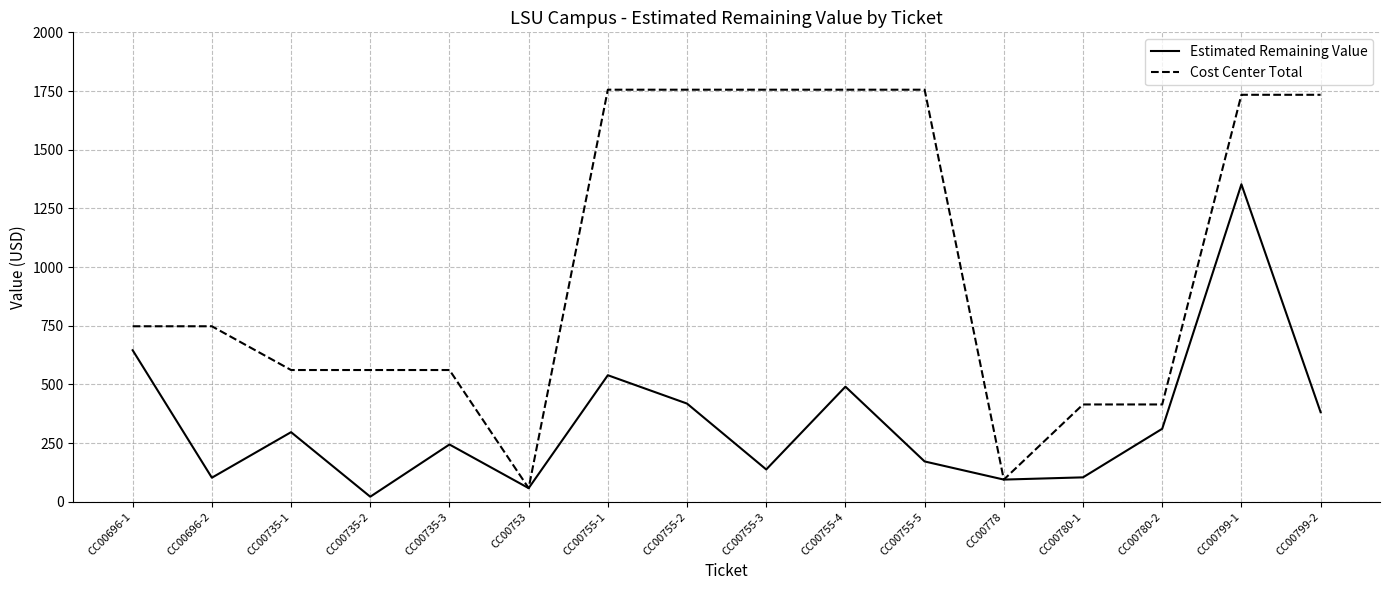

The value of Cost Center Total at CC00780-2 is 414.3. True or false?

True